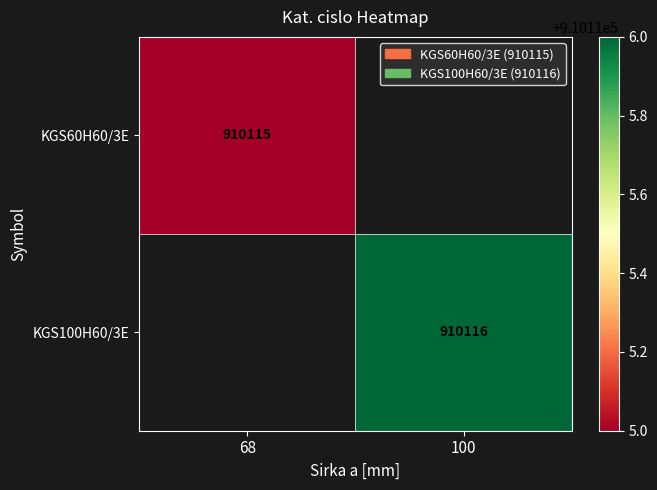

Is the value of KGS60H60/3E at 68 greater than the value of KGS100H60/3E at 100?

No